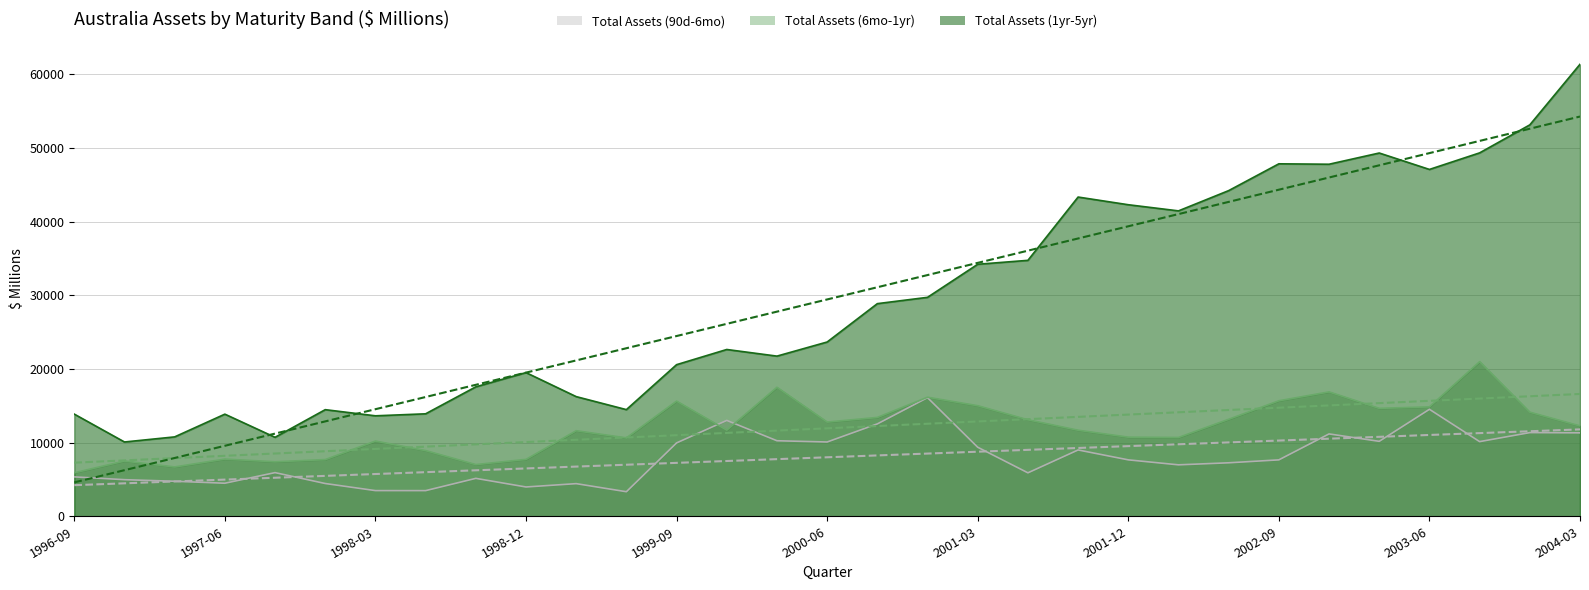

What position from the right is 2001-12?

10